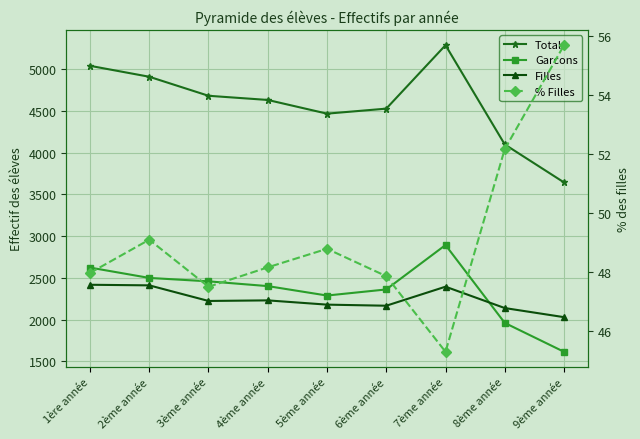

How many values in the % Filles series are below 48?

4